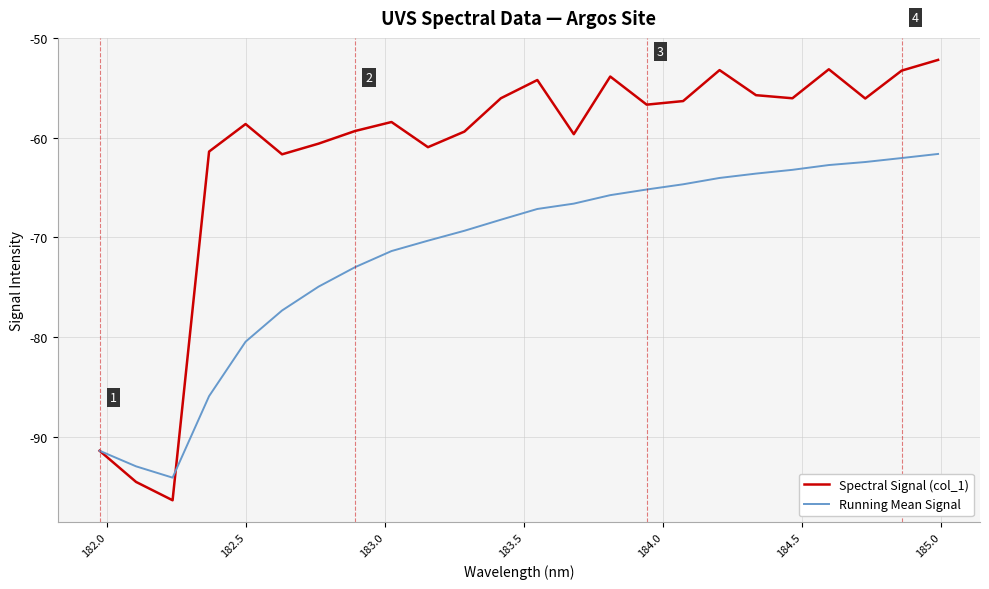

What is the difference between the second highest and second lowest values in the Running Mean Signal series?

30.9